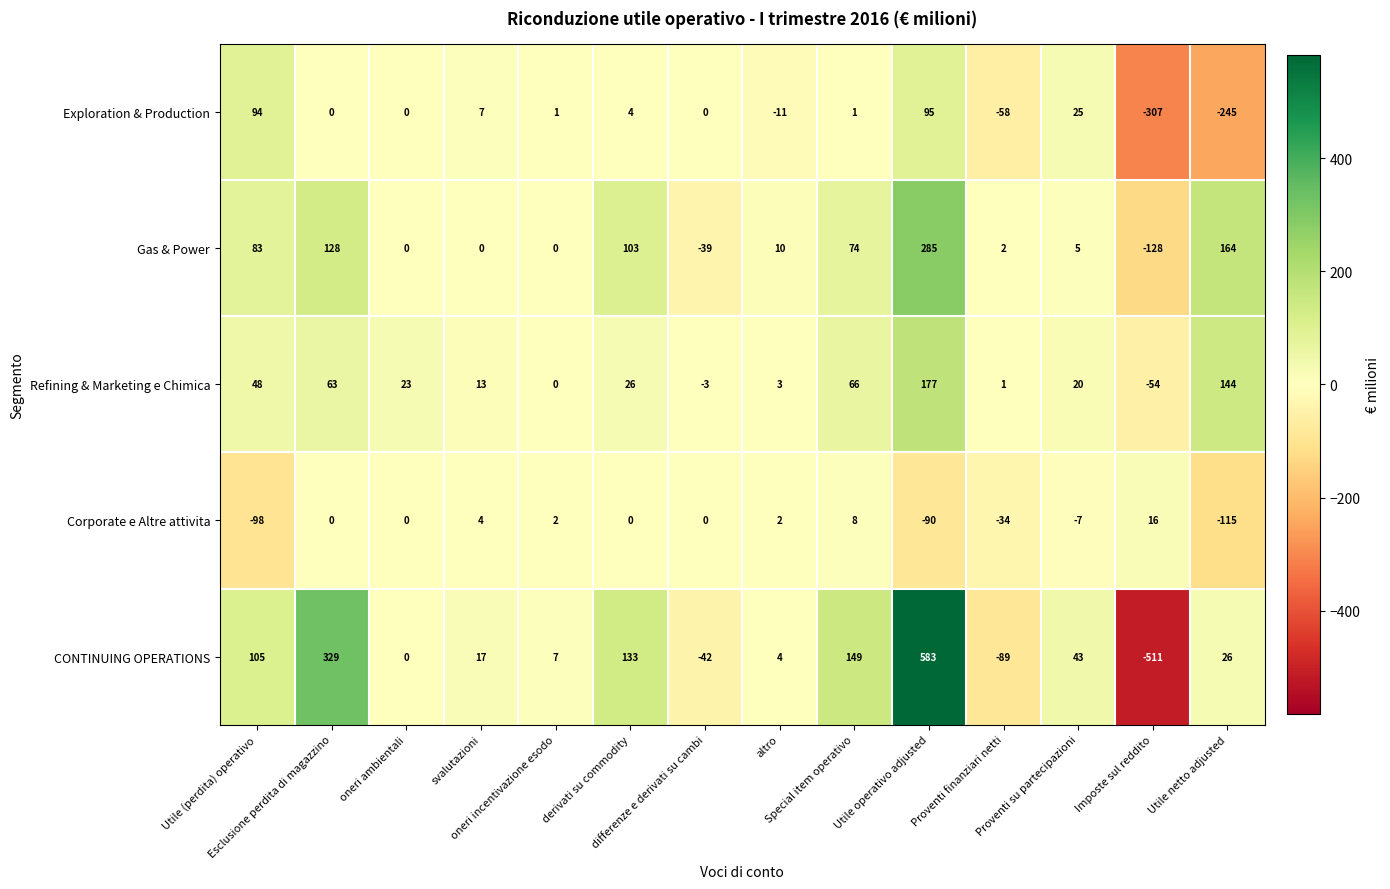

What is the sum of all Corporate e Altre attivita values?

-312